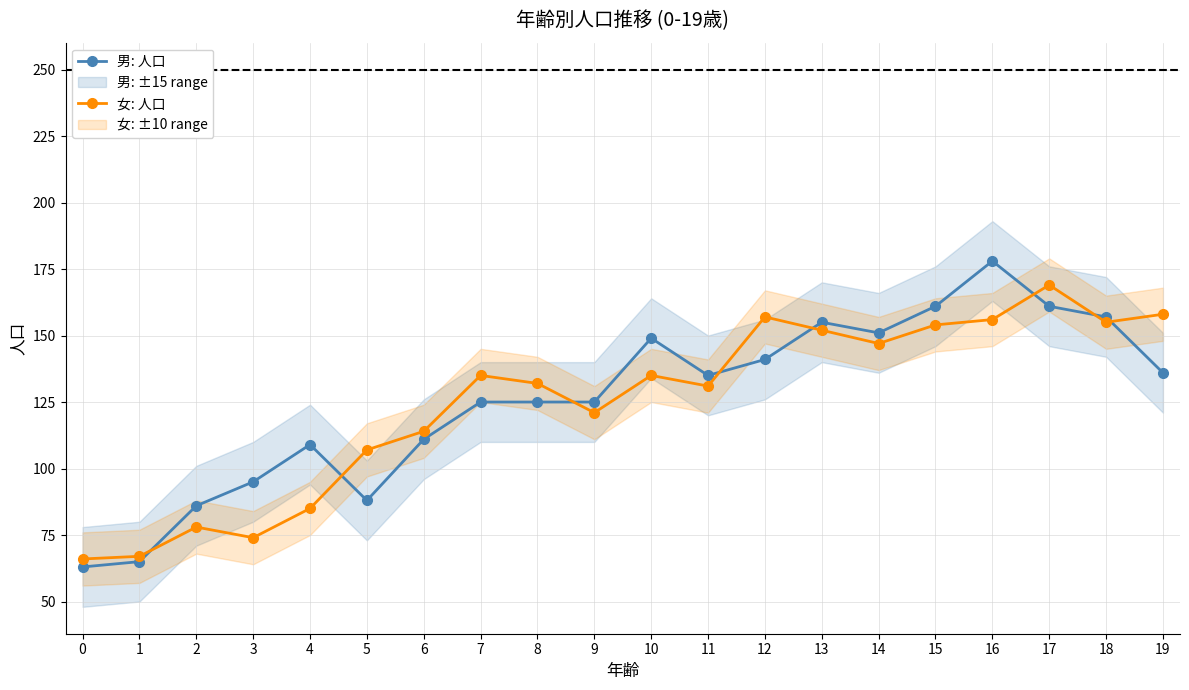

What is the spread (max minus min) of values at 4?

24